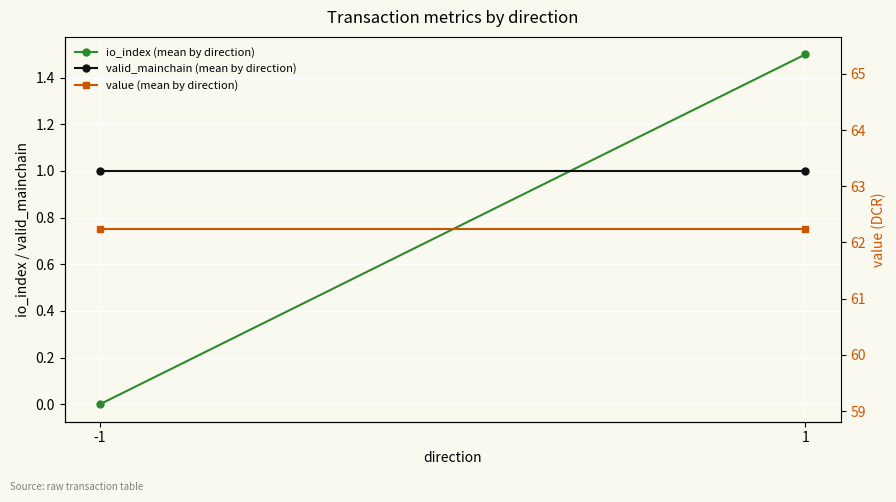

How many positive values does the io_index (mean by direction) series have?

1